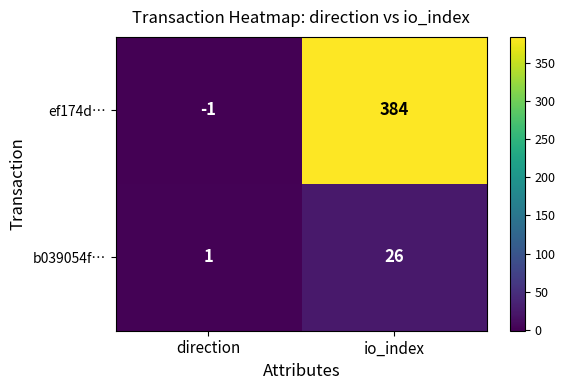

How many categories are shown in the chart?

2